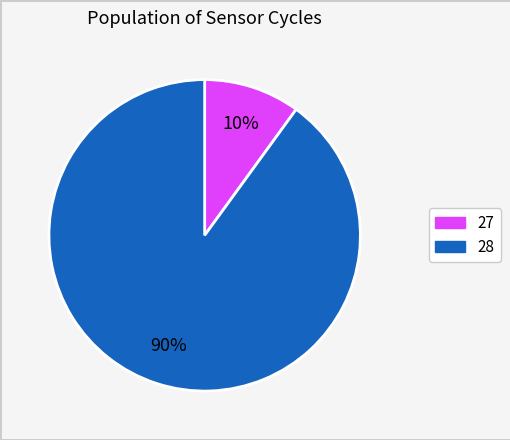

To the nearest percent, what is the average slice percentage?

50%